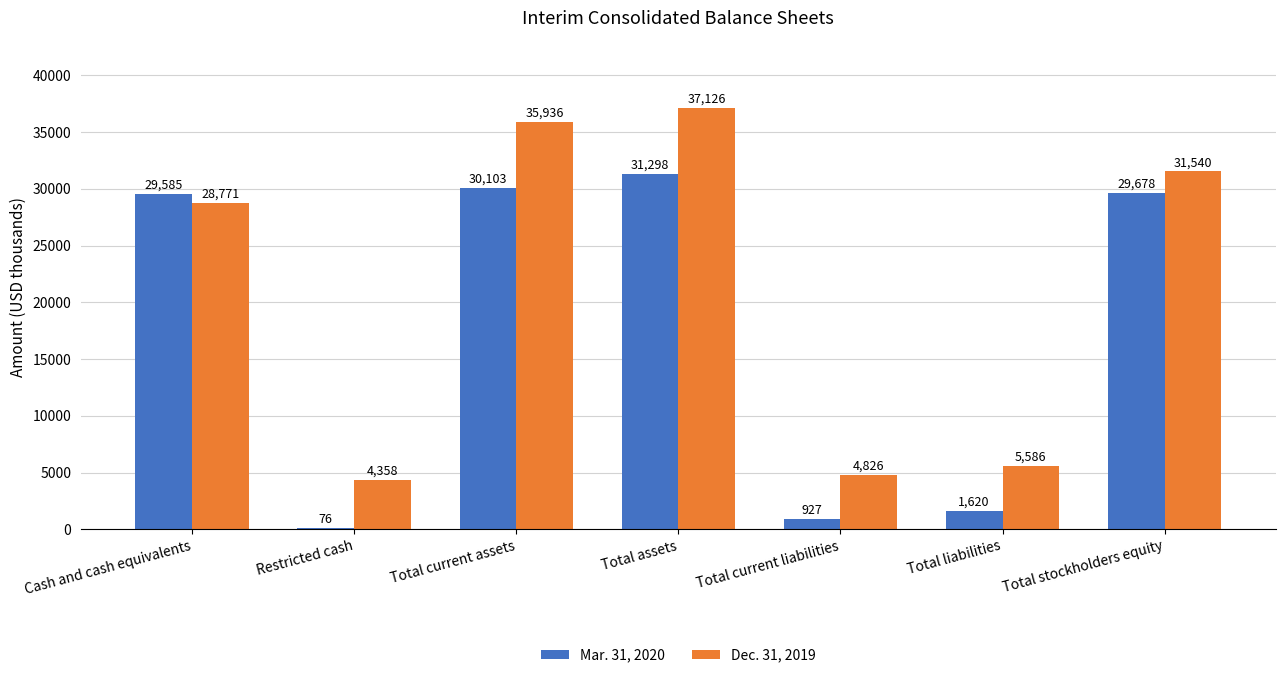

The value of Mar. 31, 2020 at Total stockholders equity is 18051. True or false?

False